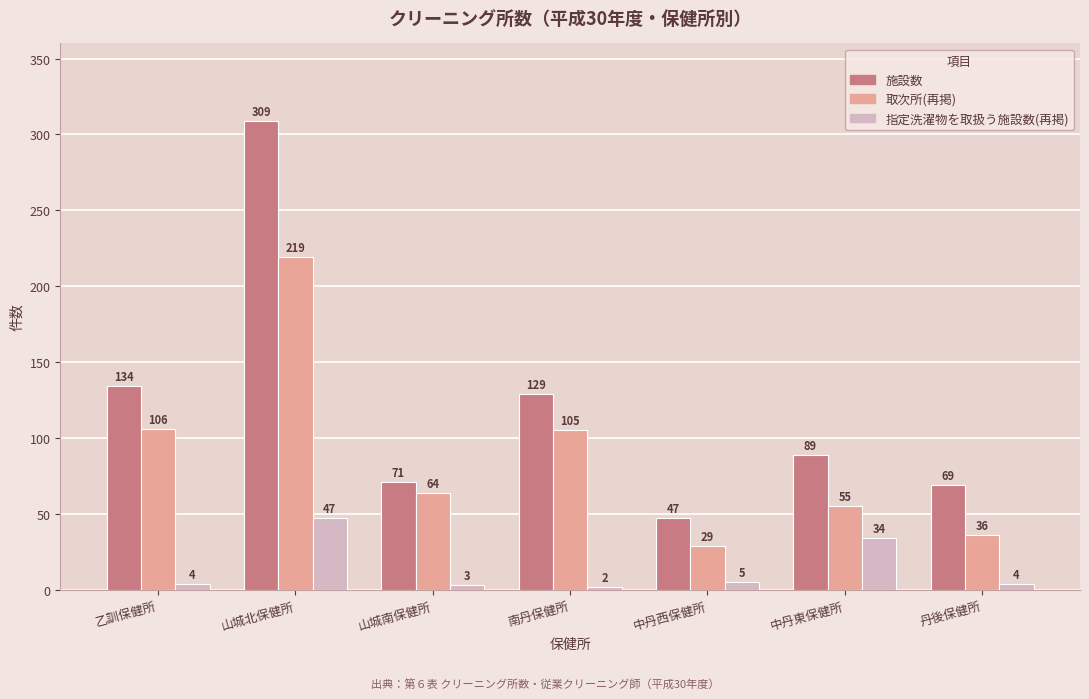

Which series changed the most between 山城北保健所 and 中丹西保健所?

施設数